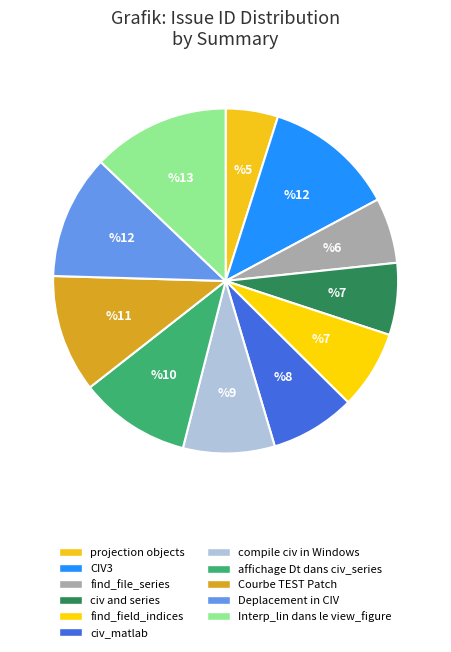

To the nearest percent, what portion does affichage Dt dans civ_series represent?

10%